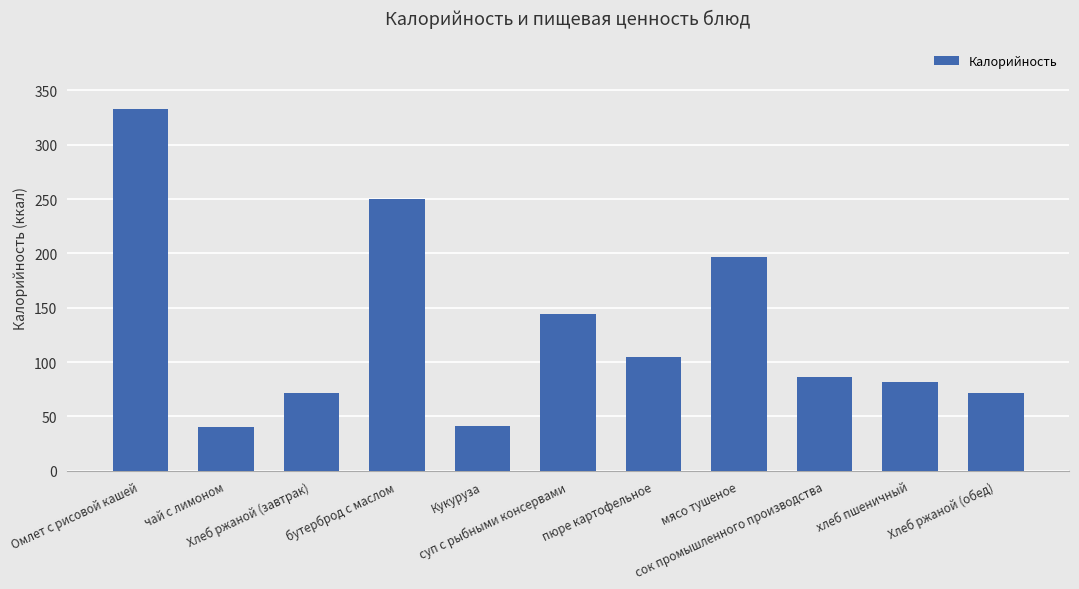

What is the difference between the second highest and second lowest values?

209